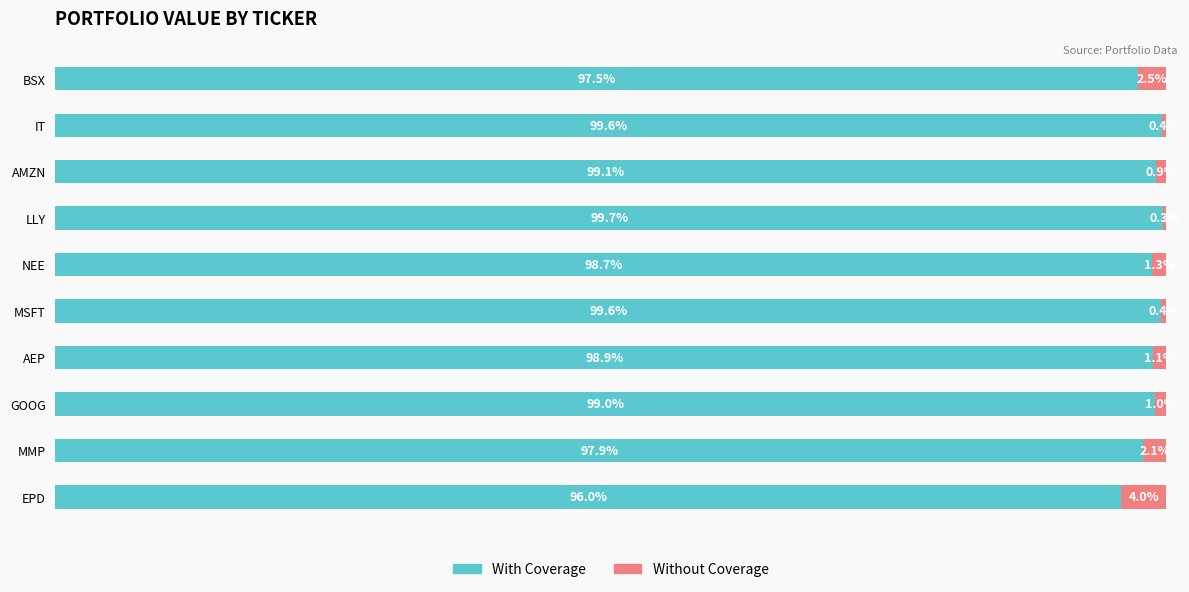

Which category has the highest value in the With Coverage series?

LLY